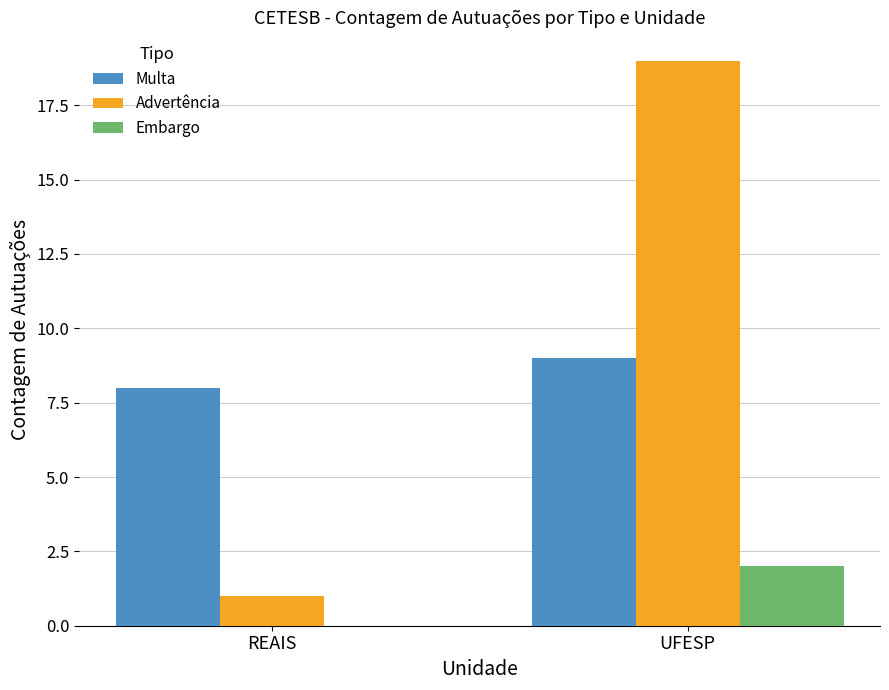

Which series has the largest range (max minus min)?

Advertência